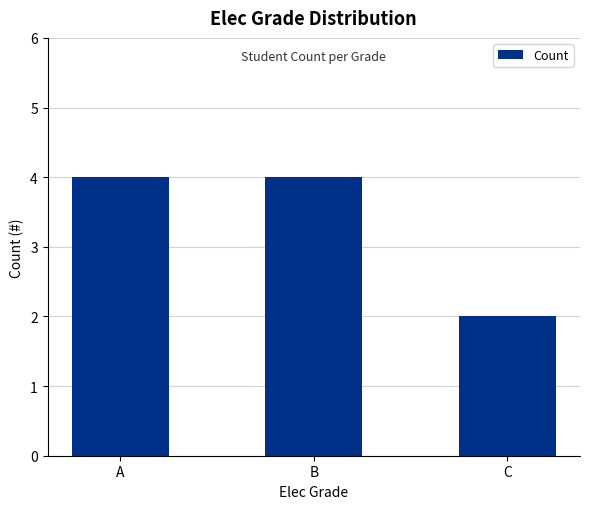

Approximately how many times larger is the value at C compared to B?

0.5